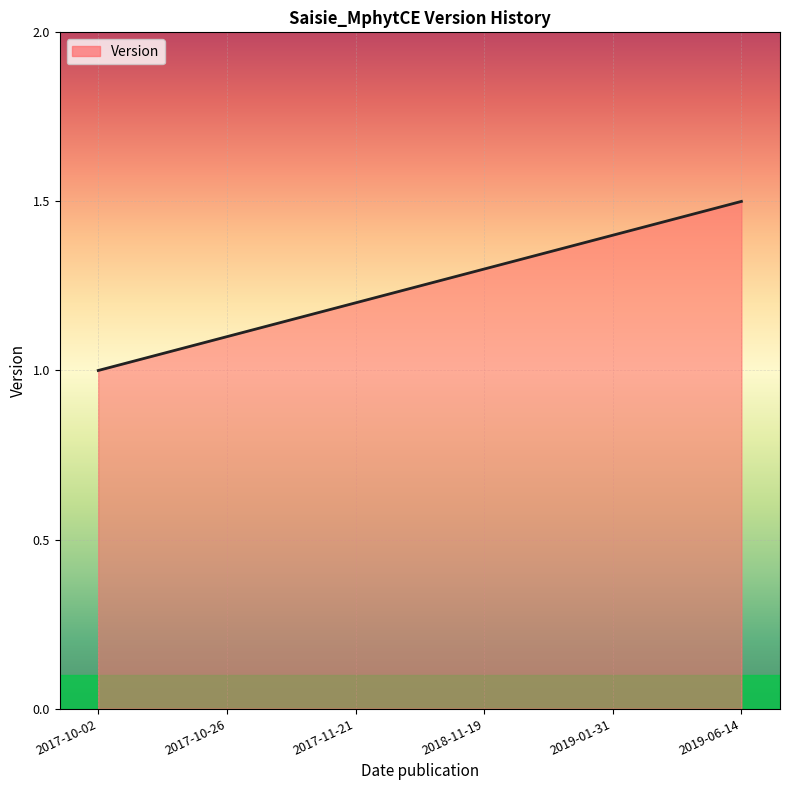

Is it true that the value at 2019-06-14 is 1.5?

True